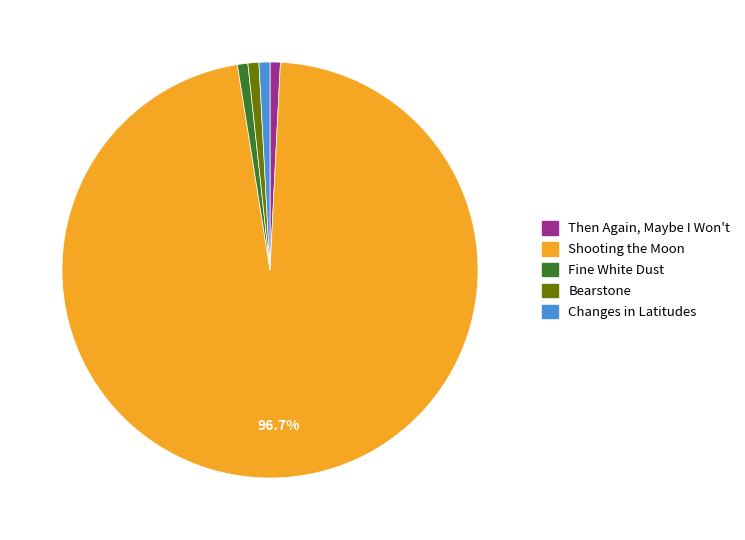

What is the ratio of the value at Shooting the Moon to the value at Changes in Latitudes?

113.8